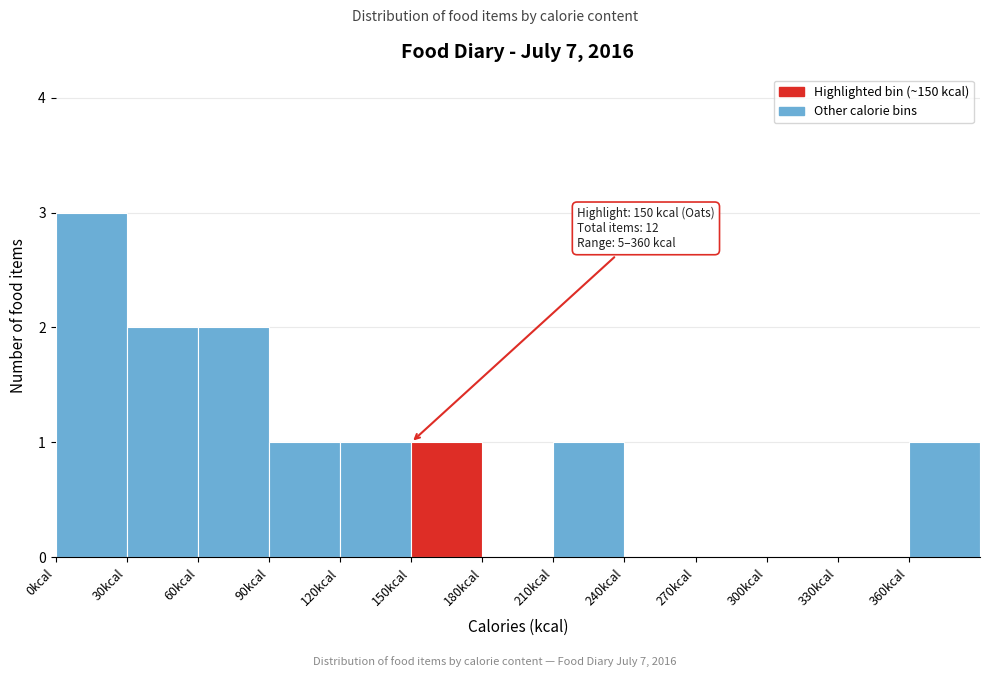

Which range on the x-axis has the tallest bar?

0 to 30